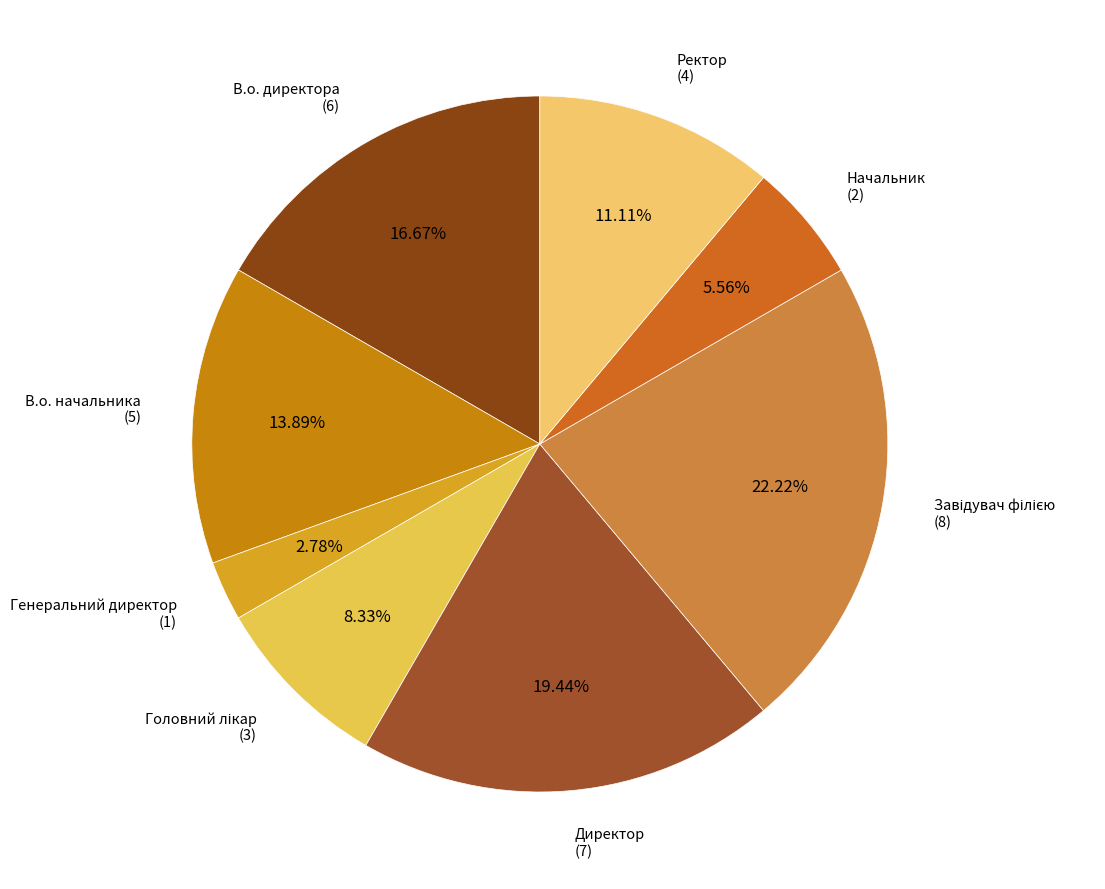

Rank the categories by value from highest to lowest.

Завідувач філією, Директор, В.о. директора, В.о. начальника, Ректор, Головний лікар, Начальник, Генеральний директор